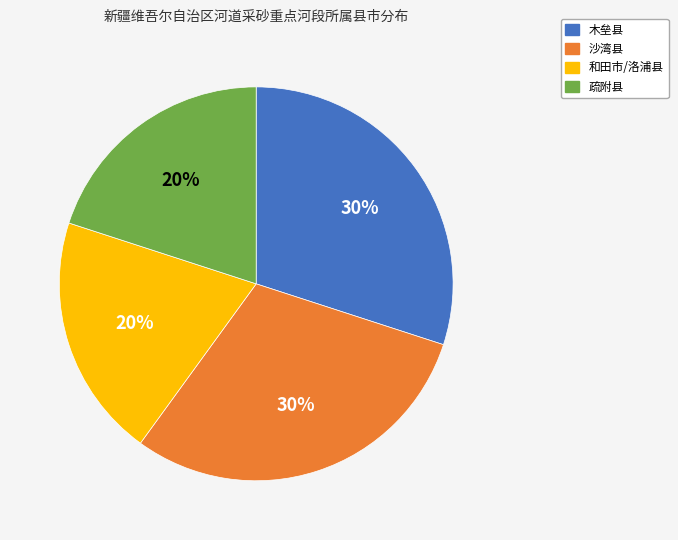

How many slices are in this pie chart?

4